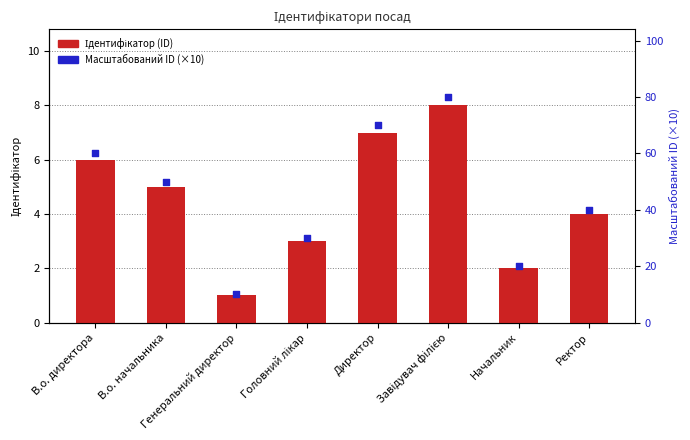

Is the value of Ідентифікатор (ID) at Головний лікар greater than the value of Масштабований ID (×10) at В.о. директора?

No